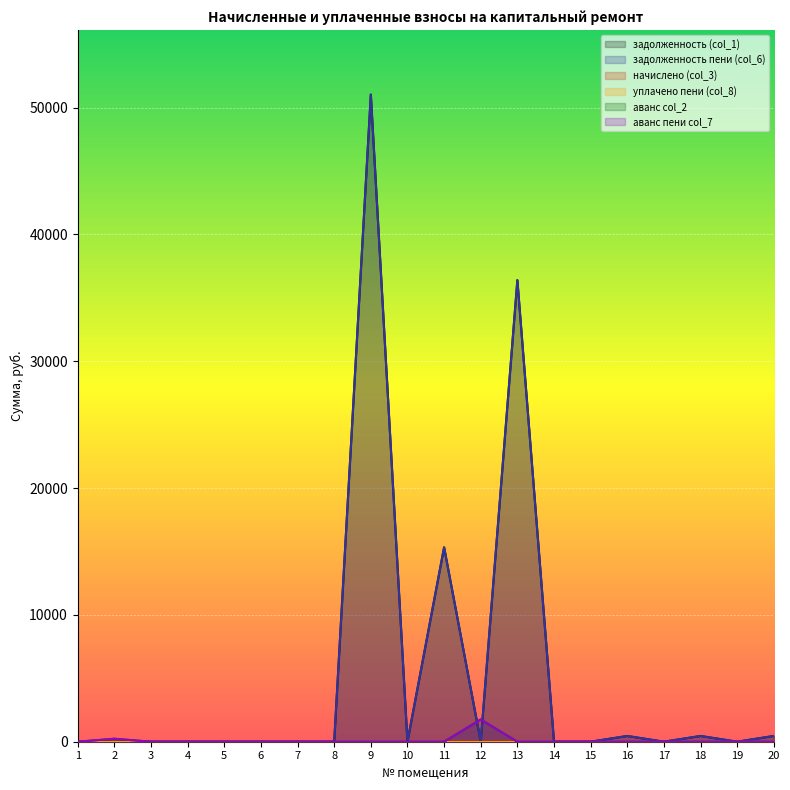

In аванс пени col_7, how many points are lower than both neighbors (excluding endpoints)?

1